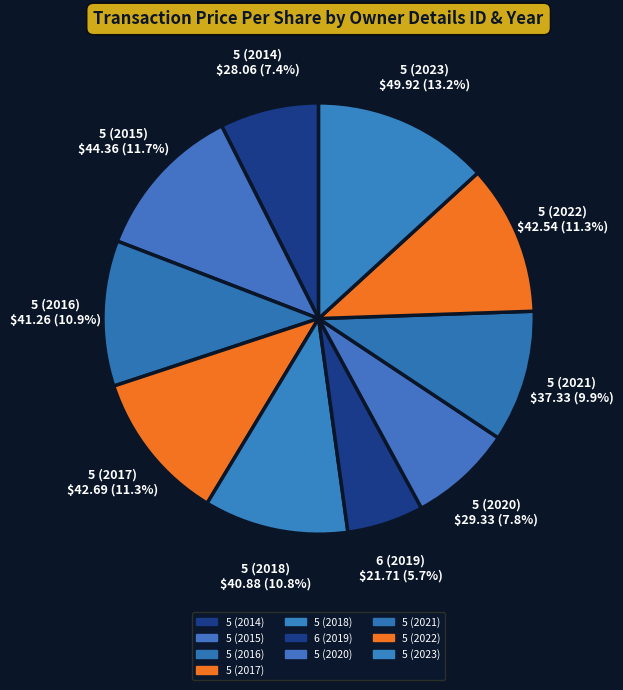

To the nearest percent, what portion does 5 (2015) represent?

12%